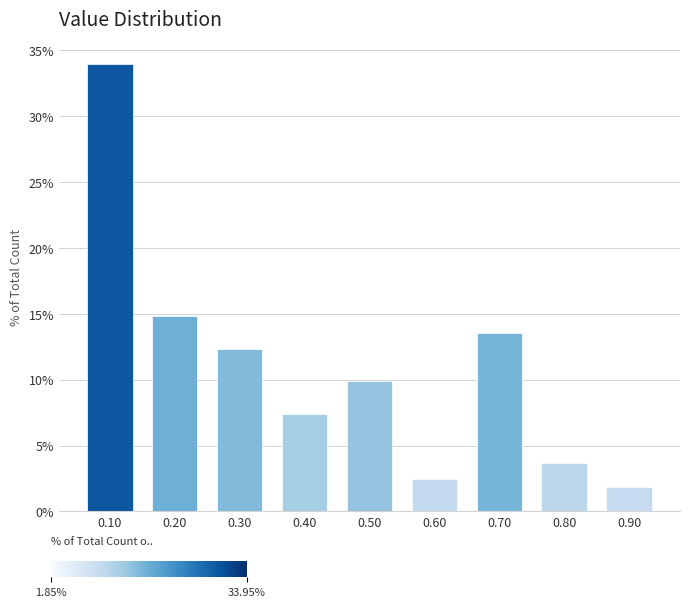

Reading left to right, list every bar in this chart as the range it spans on the x-axis followed by its height. The values are not printed on the chart, so give them approximately, as read against the axis.

0.05 to 0.15: 34.0
0.15 to 0.25: 15.0
0.25 to 0.35: 12.5
0.35 to 0.45: 7.5
0.45 to 0.55: 10.0
0.55 to 0.65: 2.5
0.65 to 0.75: 13.5
0.75 to 0.85: 3.5
0.85 to 0.95: 2.0